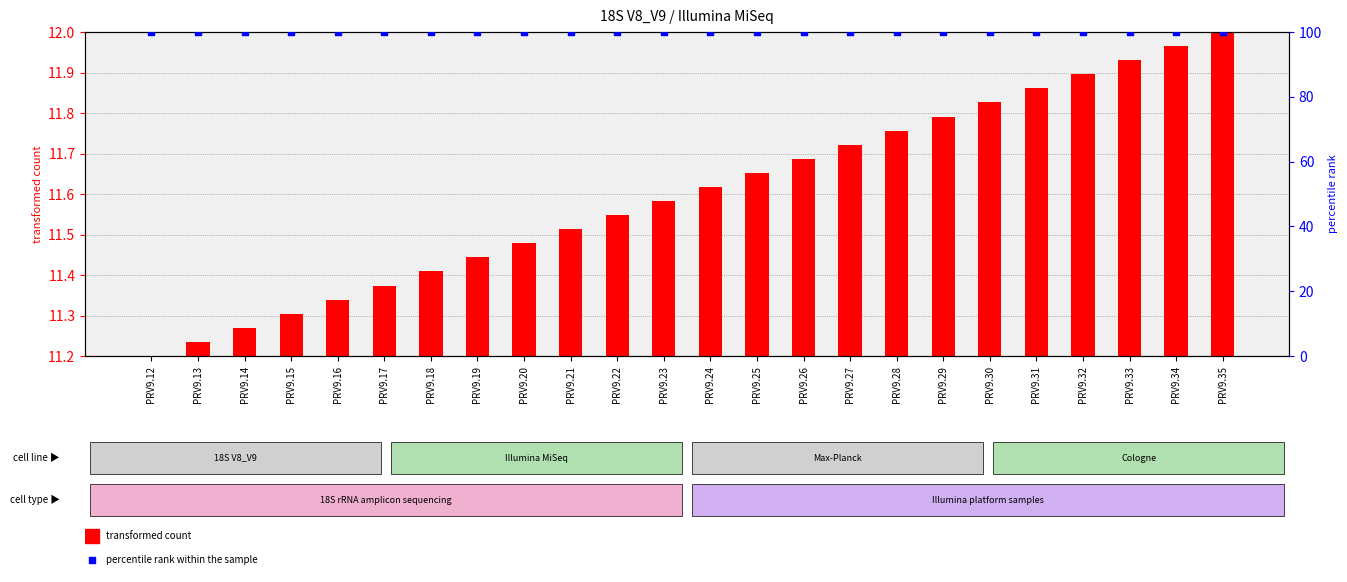

What are all the series names shown in the legend?

transformed count, percentile rank within the sample